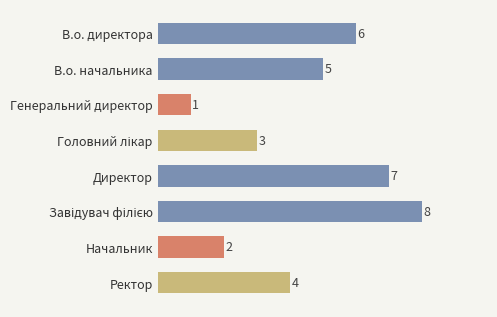

What is the ratio of the value at Начальник to the value at В.о. начальника?

0.4